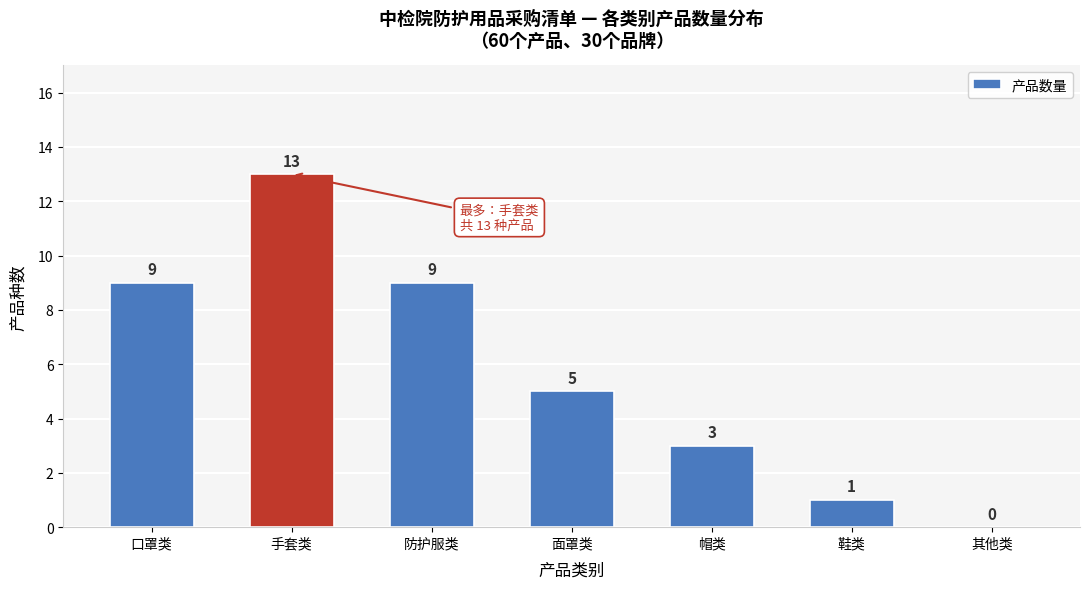

Reading left to right, list all the values displayed in this chart.

口罩类=9	手套类=13	防护服类=9	面罩类=5	帽类=3	鞋类=1	其他类=0